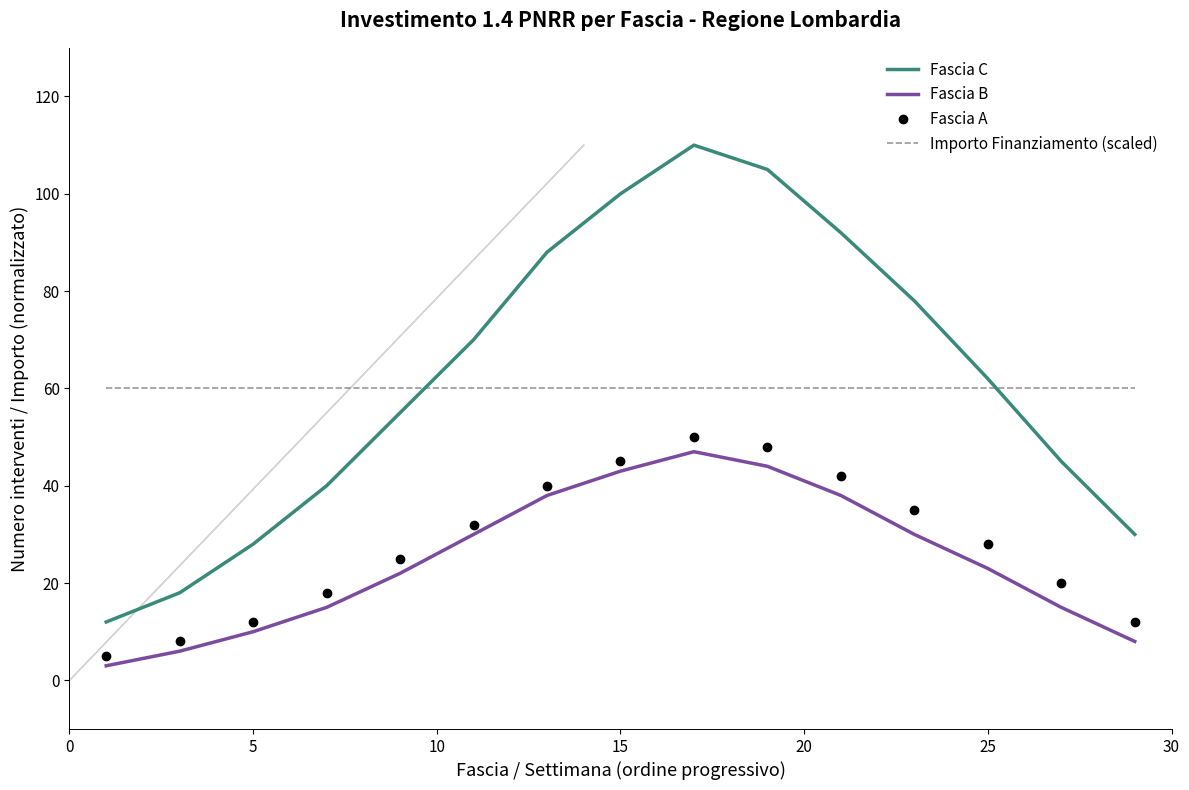

What is the lowest value of the Importo Finanziamento (scaled) series?

60